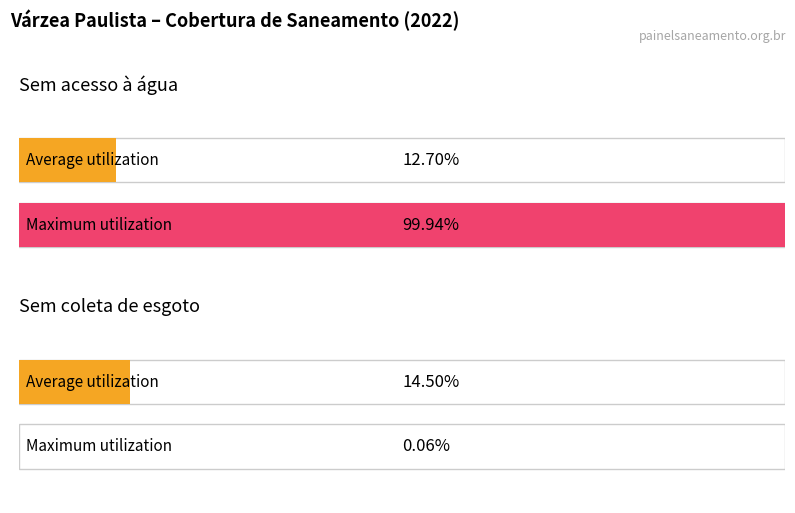

At which category is the sum across all series the highest?

Parcela da população sem acesso à água